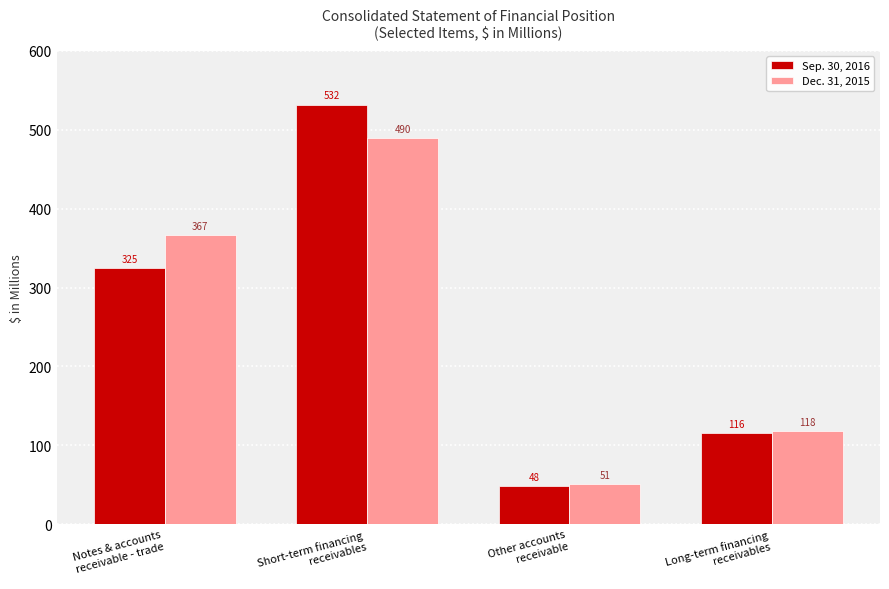

At how many categories does at least one series exceed 296?

2